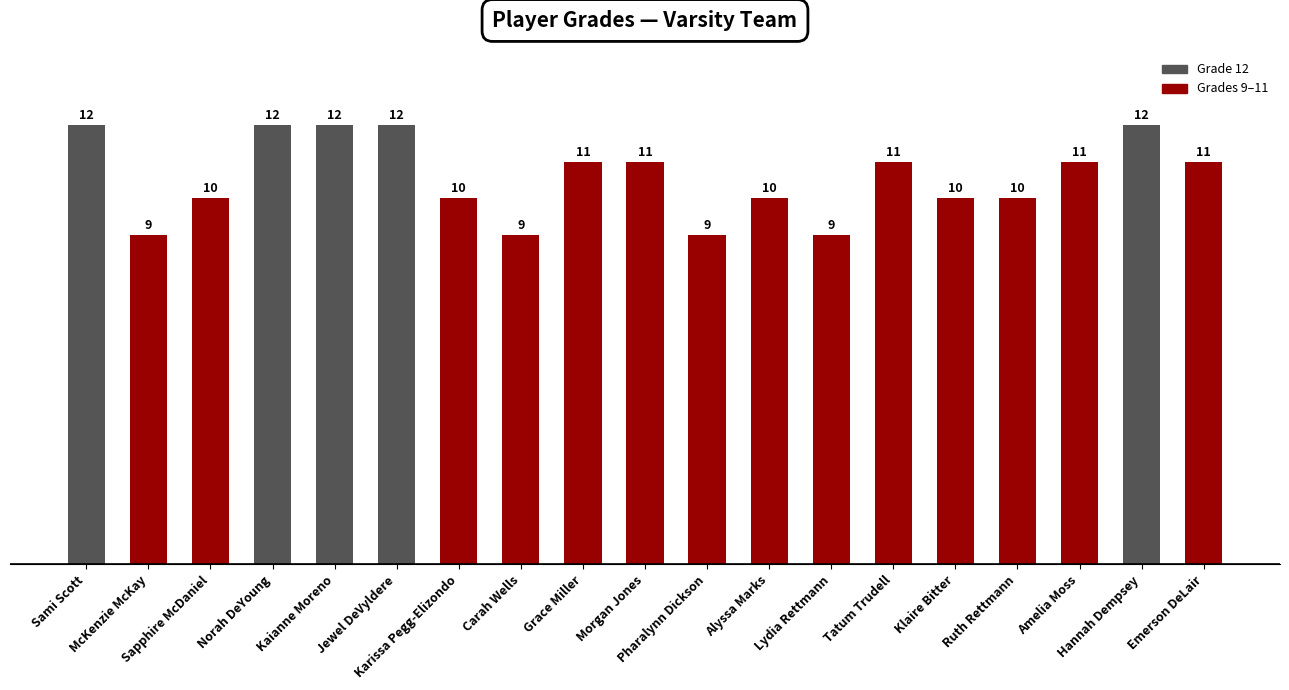

How many bars are there in total?

19